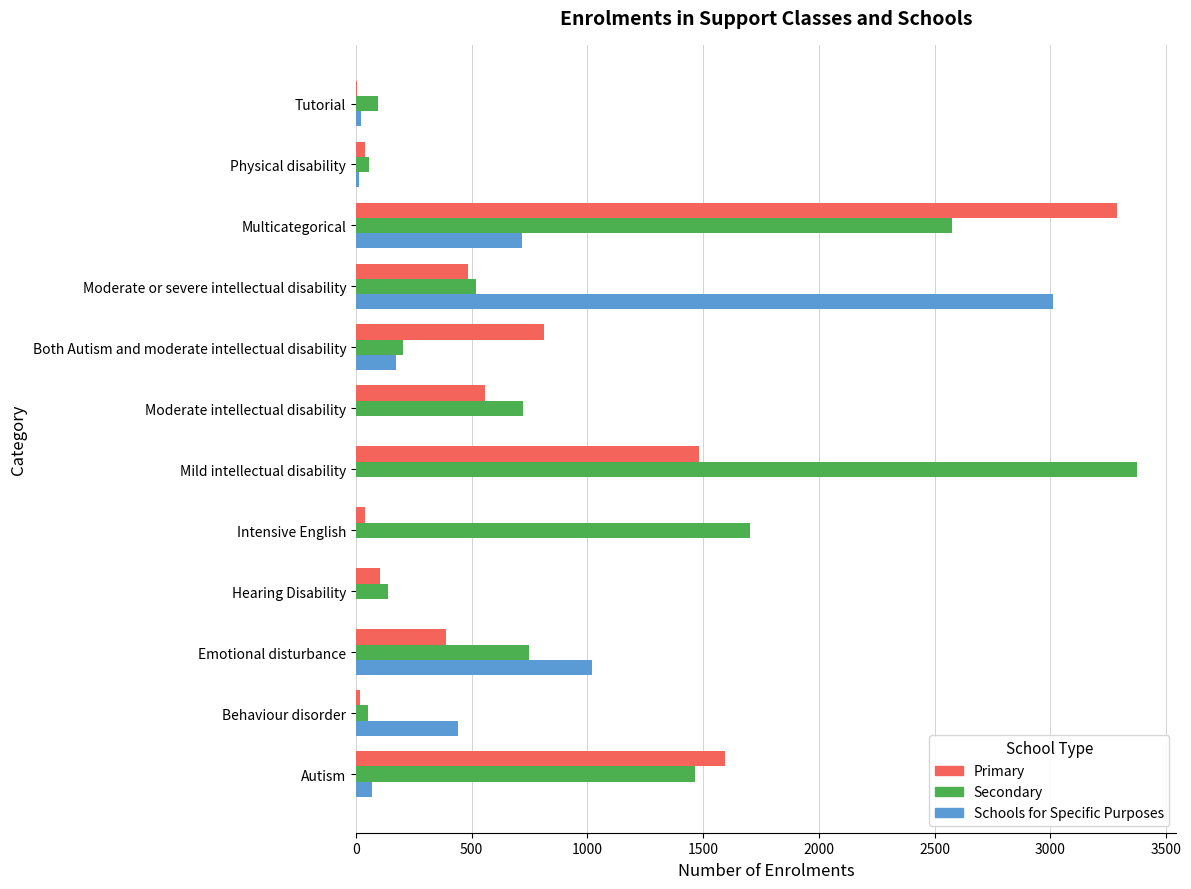

How many data points does each series have?

12